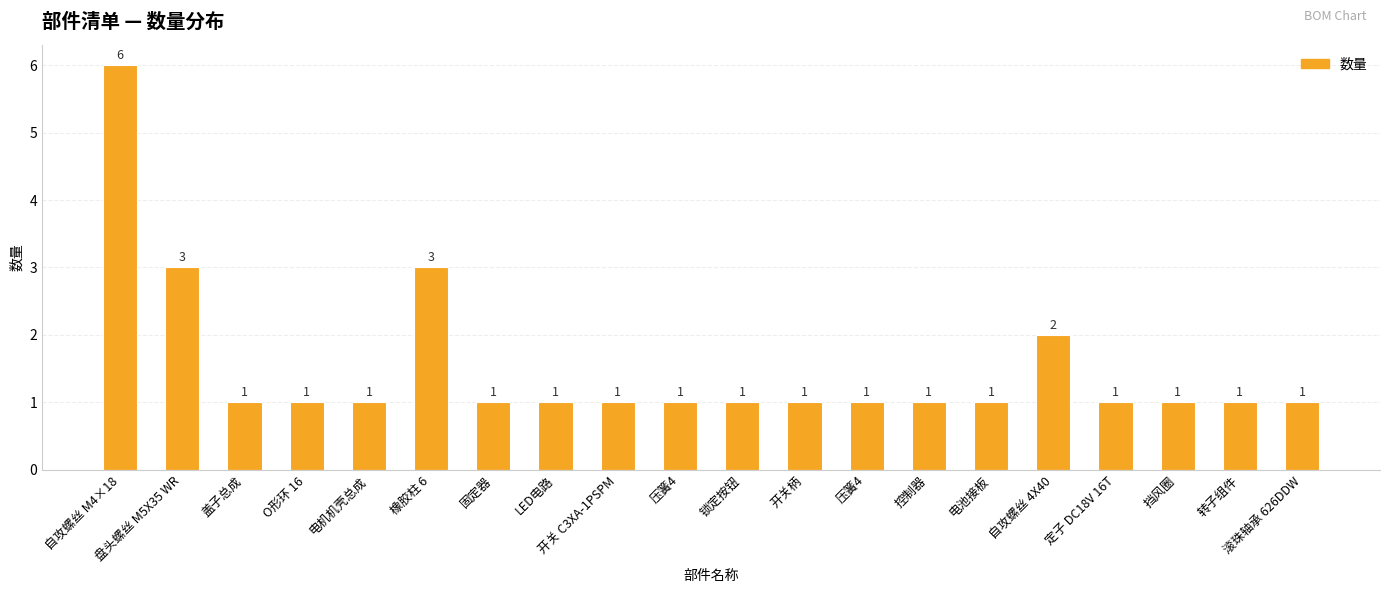

List the labels in order of value, largest first.

自攻螺丝 M4×18, 盘头螺丝 M5X35 WR, 橡胶柱 6, 自攻螺丝 4X40, 盖子总成, O形环 16, 电机机壳总成, 固定器, LED电路, 开关 C3XA-1PSPM, 压簧4, 锁定按钮, 开关柄, 压簧4, 控制器, 电池接板, 定子 DC18V 16T, 挡风圈, 转子组件, 滚珠轴承 626DDW